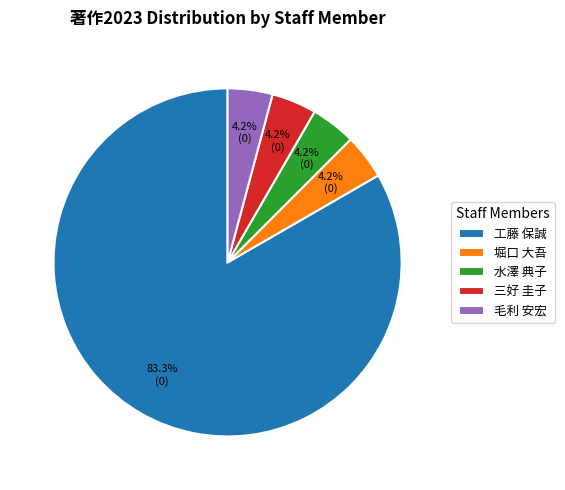

Which slice is the largest?

工藤 保誠